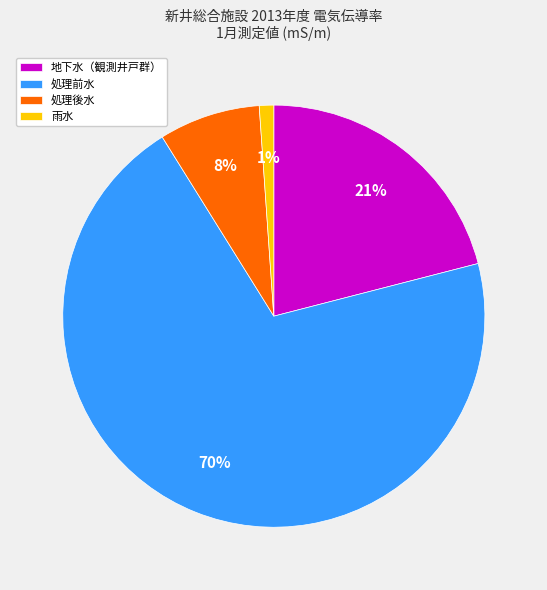

Which slice is the largest?

処理前水